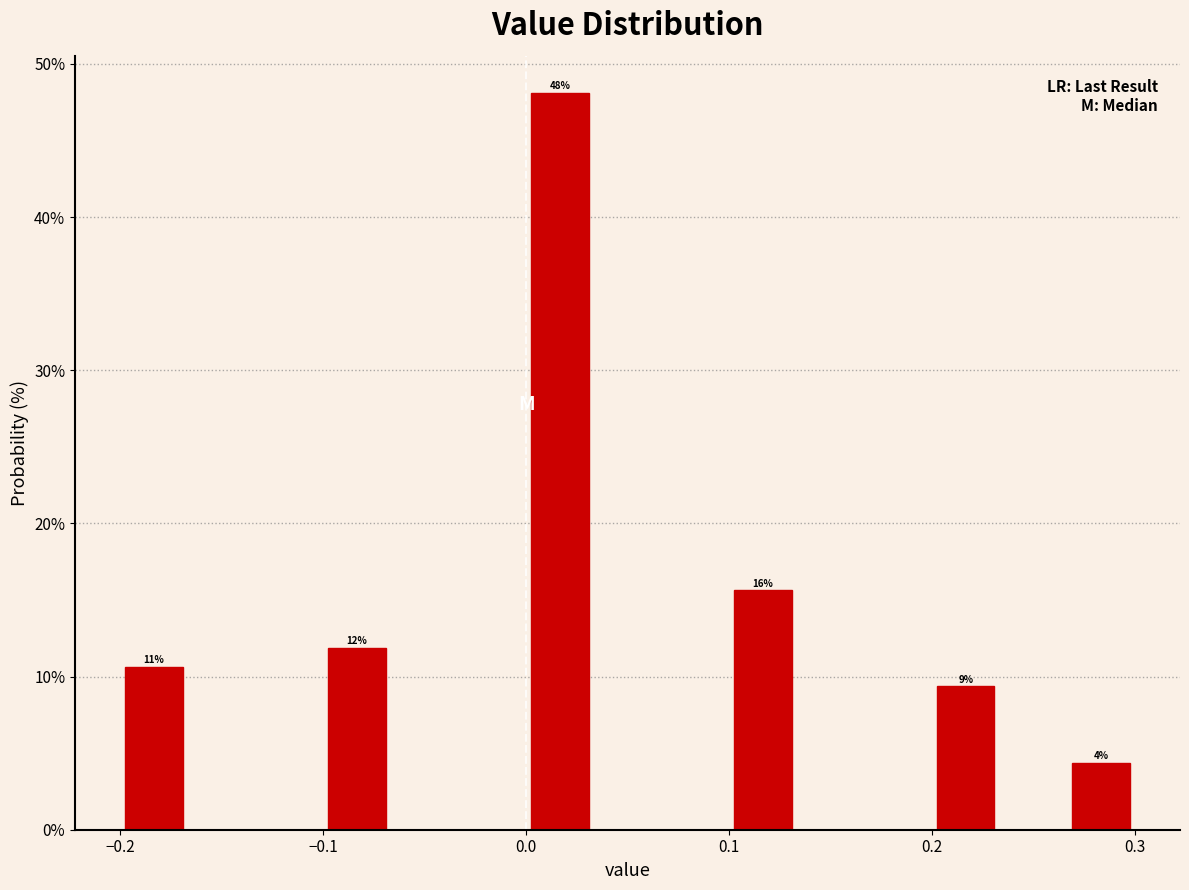

Around what value on the x-axis is the tallest bar? Give the approximate position of its centre, as read against the axis.

0.02